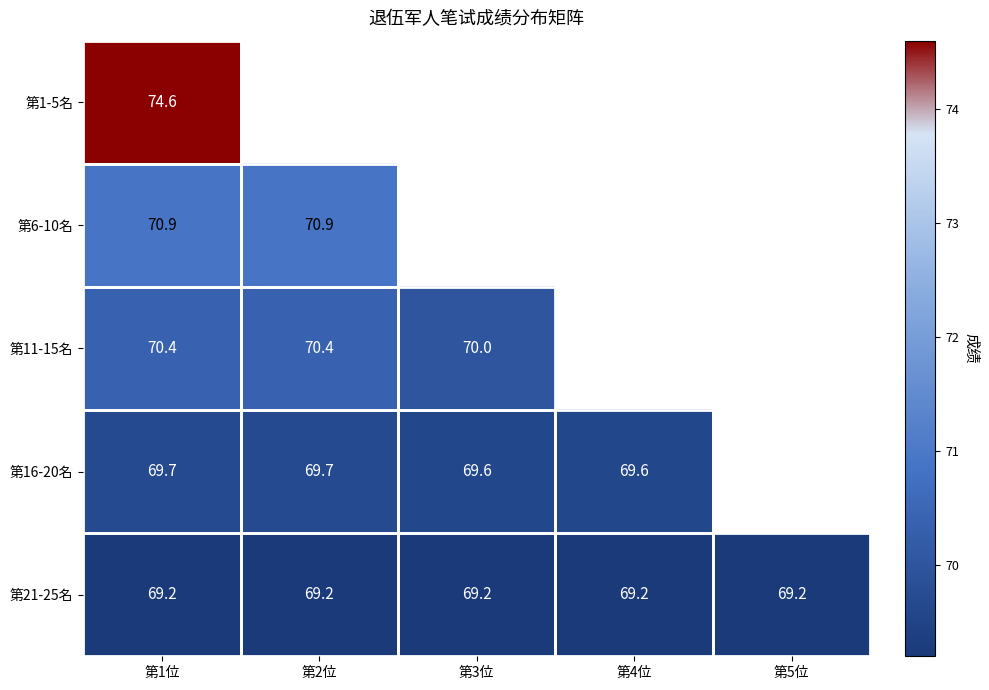

Is the value of 第11-15名 at 第3位 greater than the value of 第16-20名 at 第1位?

Yes